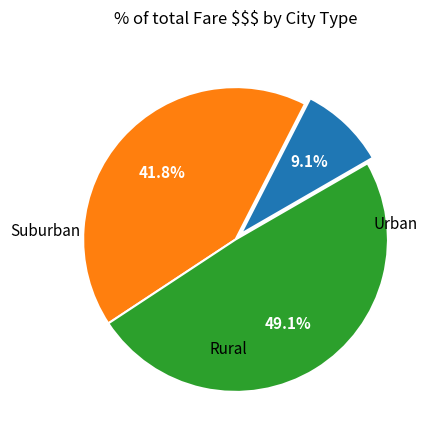

Is there any slice that represents more than half of the pie?

No